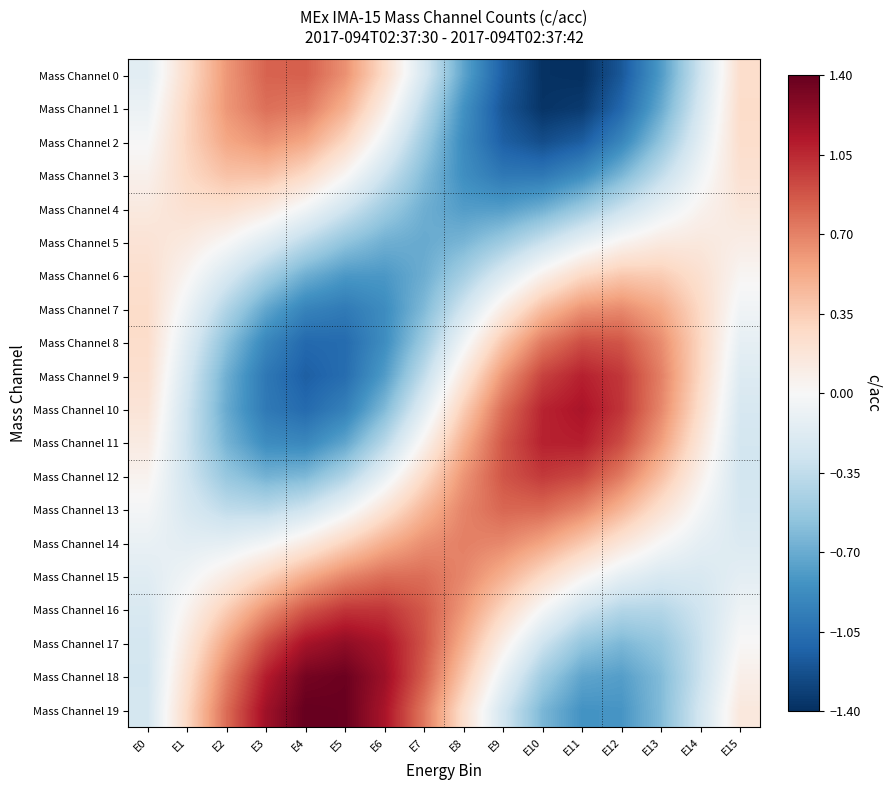

Reading right to left, transcribe all the data shown in this chart.

Mass Channel 0: E15=0.2	E14=-0.3	E13=-0.8	E12=-1.2	E11=-1.4	E10=-1.4	E9=-1.1	E8=-0.7	E7=-0.2	E6=0.3	E5=0.6	E4=0.8	E3=0.8	E2=0.6	E1=0.3	E0=-0.2
Mass Channel 1: E15=0.3	E14=-0.2	E13=-0.7	E12=-1.1	E11=-1.3	E10=-1.4	E9=-1.2	E8=-0.8	E7=-0.4	E6=0.1	E5=0.5	E4=0.7	E3=0.8	E2=0.6	E1=0.3	E0=-0.1
Mass Channel 2: E15=0.2	E14=-0.1	E13=-0.6	E12=-0.9	E11=-1.2	E10=-1.2	E9=-1.1	E8=-0.9	E7=-0.5	E6=-0.1	E5=0.3	E4=0.5	E3=0.6	E2=0.5	E1=0.3	E0=-0.0
Mass Channel 3: E15=0.2	E14=-0.0	E13=-0.3	E12=-0.6	E11=-0.9	E10=-1.0	E9=-1.0	E8=-0.9	E7=-0.6	E6=-0.3	E5=0.0	E4=0.3	E3=0.4	E2=0.4	E1=0.3	E0=0.1
Mass Channel 4: E15=0.2	E14=0.1	E13=-0.1	E12=-0.3	E11=-0.5	E10=-0.7	E9=-0.8	E8=-0.8	E7=-0.7	E6=-0.5	E5=-0.3	E4=-0.0	E3=0.1	E2=0.2	E1=0.2	E0=0.1
Mass Channel 5: E15=0.1	E14=0.1	E13=0.1	E12=0.0	E11=-0.1	E10=-0.3	E9=-0.5	E8=-0.6	E7=-0.7	E6=-0.7	E5=-0.6	E4=-0.4	E3=-0.2	E2=0.0	E1=0.1	E0=0.2
Mass Channel 6: E15=0.0	E14=0.2	E13=0.4	E12=0.4	E11=0.3	E10=0.1	E9=-0.2	E8=-0.5	E7=-0.7	E6=-0.8	E5=-0.8	E4=-0.7	E3=-0.5	E2=-0.2	E1=0.0	E0=0.2
Mass Channel 7: E15=-0.1	E14=0.3	E13=0.5	E12=0.7	E11=0.6	E10=0.4	E9=0.1	E8=-0.3	E7=-0.6	E6=-0.9	E5=-1.0	E4=-0.9	E3=-0.7	E2=-0.4	E1=-0.1	E0=0.3
Mass Channel 8: E15=-0.1	E14=0.3	E13=0.7	E12=0.9	E11=0.9	E10=0.7	E9=0.4	E8=-0.1	E7=-0.5	E6=-0.9	E5=-1.1	E4=-1.1	E3=-0.9	E2=-0.6	E1=-0.2	E0=0.3
Mass Channel 9: E15=-0.2	E14=0.3	E13=0.7	E12=1.0	E11=1.1	E10=1.0	E9=0.6	E8=0.2	E7=-0.3	E6=-0.8	E5=-1.1	E4=-1.1	E3=-1.0	E2=-0.7	E1=-0.2	E0=0.2
Mass Channel 10: E15=-0.2	E14=0.2	E13=0.7	E12=1.0	E11=1.1	E10=1.1	E9=0.8	E8=0.3	E7=-0.2	E6=-0.6	E5=-1.0	E4=-1.1	E3=-1.0	E2=-0.7	E1=-0.3	E0=0.2
Mass Channel 11: E15=-0.3	E14=0.2	E13=0.6	E12=0.9	E11=1.1	E10=1.1	E9=0.9	E8=0.5	E7=0.1	E6=-0.4	E5=-0.7	E4=-0.9	E3=-0.9	E2=-0.7	E1=-0.3	E0=0.1
Mass Channel 12: E15=-0.3	E14=0.1	E13=0.4	E12=0.7	E11=0.9	E10=1.0	E9=0.9	E8=0.6	E7=0.3	E6=-0.1	E5=-0.4	E4=-0.6	E3=-0.7	E2=-0.5	E1=-0.3	E0=0.1
Mass Channel 13: E15=-0.2	E14=-0.0	E13=0.2	E12=0.5	E11=0.7	E10=0.8	E9=0.8	E8=0.7	E7=0.5	E6=0.2	E5=-0.1	E4=-0.3	E3=-0.4	E2=-0.4	E1=-0.2	E0=-0.0
Mass Channel 14: E15=-0.2	E14=-0.1	E13=-0.0	E12=0.2	E11=0.4	E10=0.6	E9=0.7	E8=0.7	E7=0.6	E6=0.5	E5=0.3	E4=0.1	E3=-0.0	E2=-0.1	E1=-0.1	E0=-0.1
Mass Channel 15: E15=-0.1	E14=-0.2	E13=-0.2	E12=-0.1	E11=0.0	E10=0.3	E9=0.5	E8=0.7	E7=0.8	E6=0.8	E5=0.7	E4=0.5	E3=0.3	E2=0.1	E1=-0.1	E0=-0.2
Mass Channel 16: E15=-0.1	E14=-0.3	E13=-0.4	E12=-0.4	E11=-0.3	E10=-0.0	E9=0.3	E8=0.6	E7=0.9	E6=1.0	E5=1.0	E4=0.9	E3=0.6	E2=0.3	E1=0.0	E0=-0.2
Mass Channel 17: E15=0.0	E14=-0.3	E13=-0.5	E12=-0.6	E11=-0.5	E10=-0.3	E9=0.1	E8=0.5	E7=0.9	E6=1.1	E5=1.2	E4=1.2	E3=0.9	E2=0.6	E1=0.1	E0=-0.2
Mass Channel 18: E15=0.1	E14=-0.3	E13=-0.6	E12=-0.8	E11=-0.7	E10=-0.5	E9=-0.1	E8=0.4	E7=0.8	E6=1.2	E5=1.4	E4=1.3	E3=1.1	E2=0.7	E1=0.2	E0=-0.3
Mass Channel 19: E15=0.2	E14=-0.3	E13=-0.6	E12=-0.8	E11=-0.8	E10=-0.6	E9=-0.3	E8=0.2	E7=0.7	E6=1.1	E5=1.4	E4=1.4	E3=1.2	E2=0.8	E1=0.3	E0=-0.2